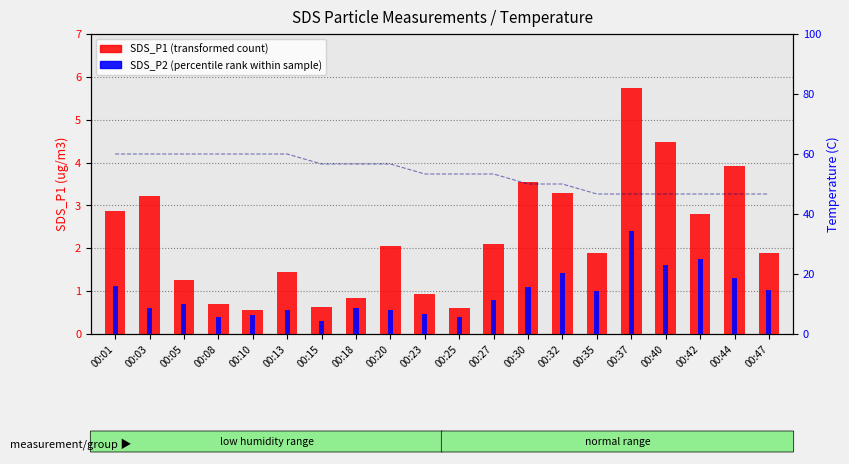

At 00:05, list the series in order from largest to smallest.

SDS_P1 (transformed count), SDS_P2 (percentile rank)